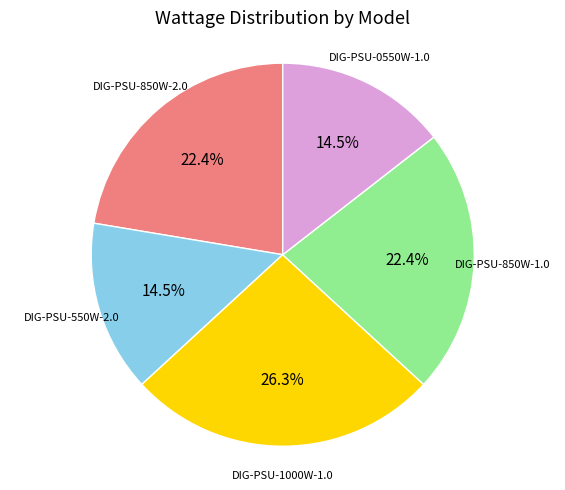

Is there a majority slice in this chart?

No